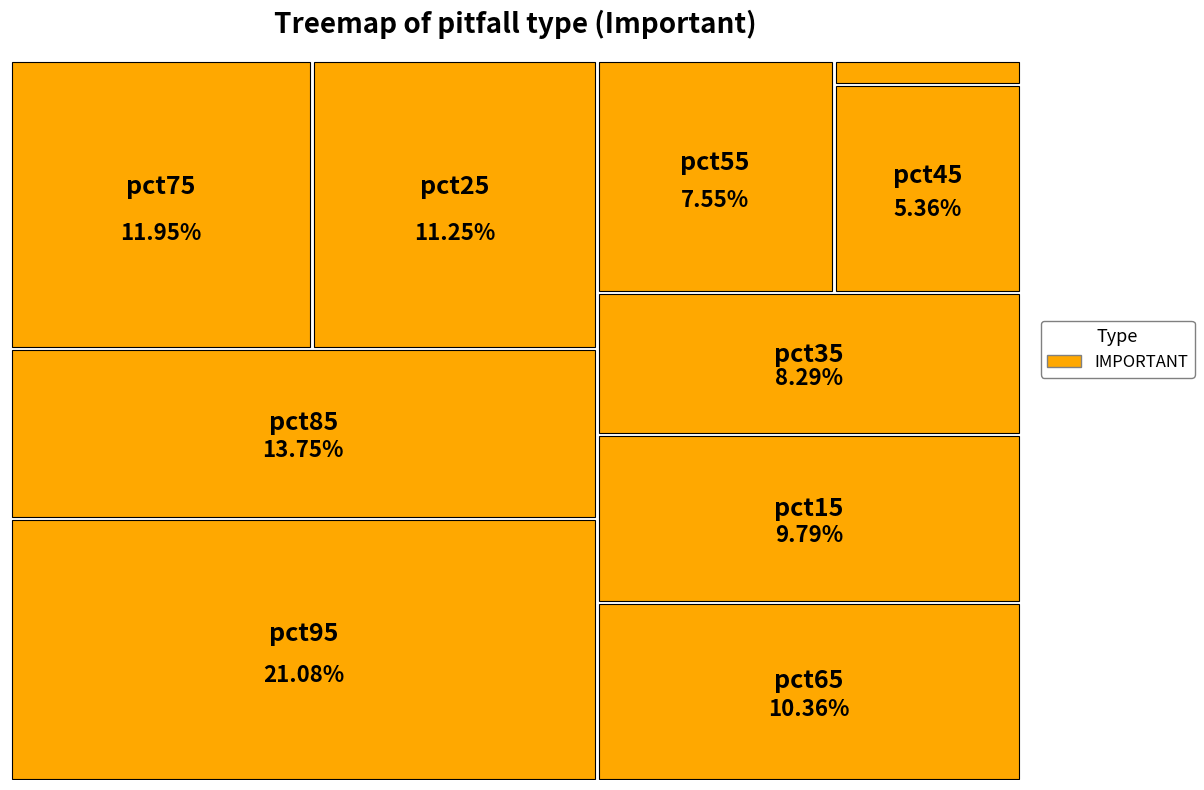

What is the smallest slice in the pie chart?

pct05